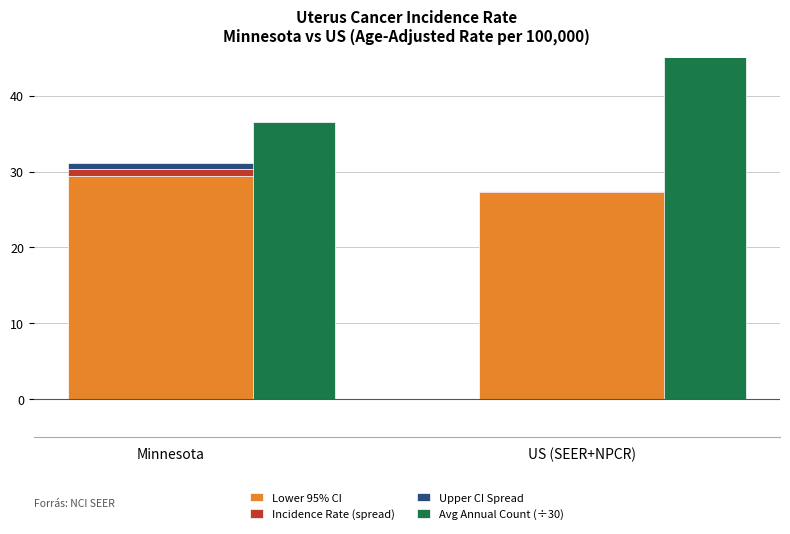

At US (SEER+NPCR), list the series in order from largest to smallest.

Avg Annual Count (÷30), Lower 95% CI, Upper CI Spread, Incidence Rate (spread)